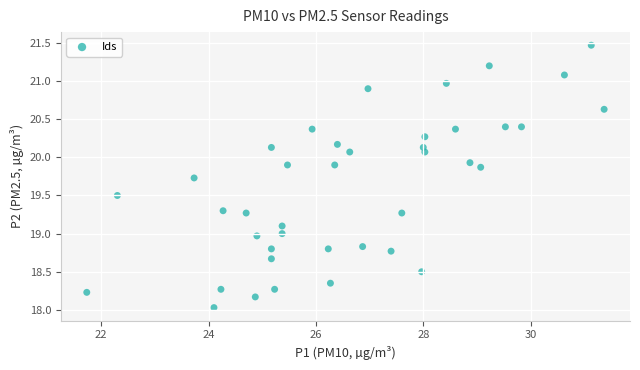

What is the range of X values (max minus min)?

9.6